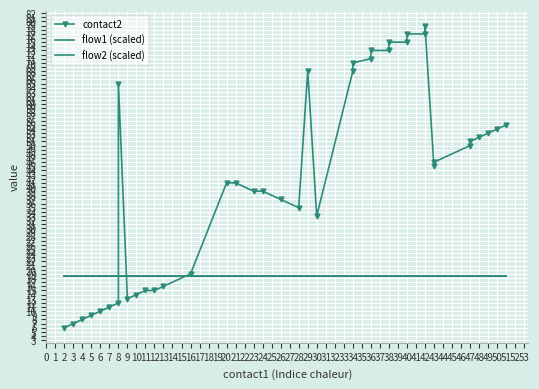

Which category has the highest value in the flow2 (scaled) series?

2